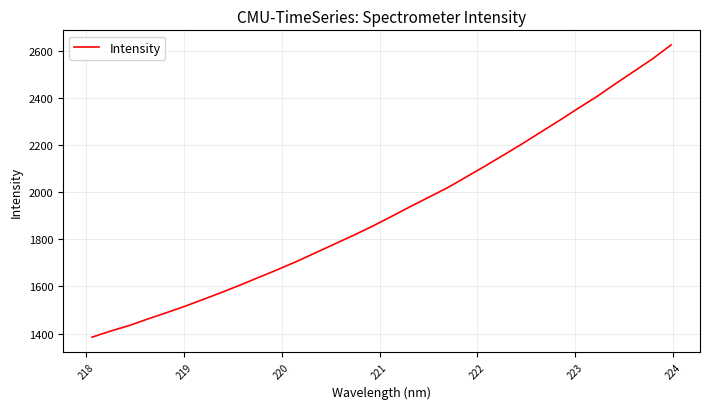

What is the greatest value displayed?

2623.8